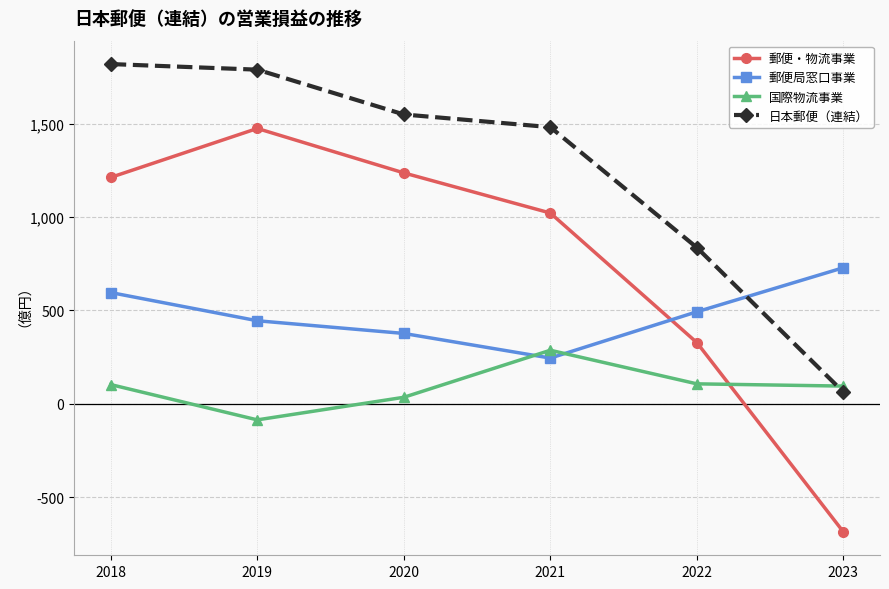

What is the approximate value of 国際物流事業 at 2021, to the nearest 10?

290